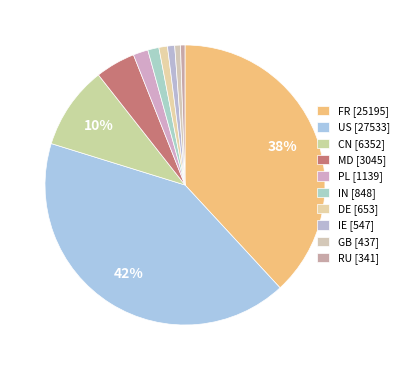

Count the number of slices in the pie.

10